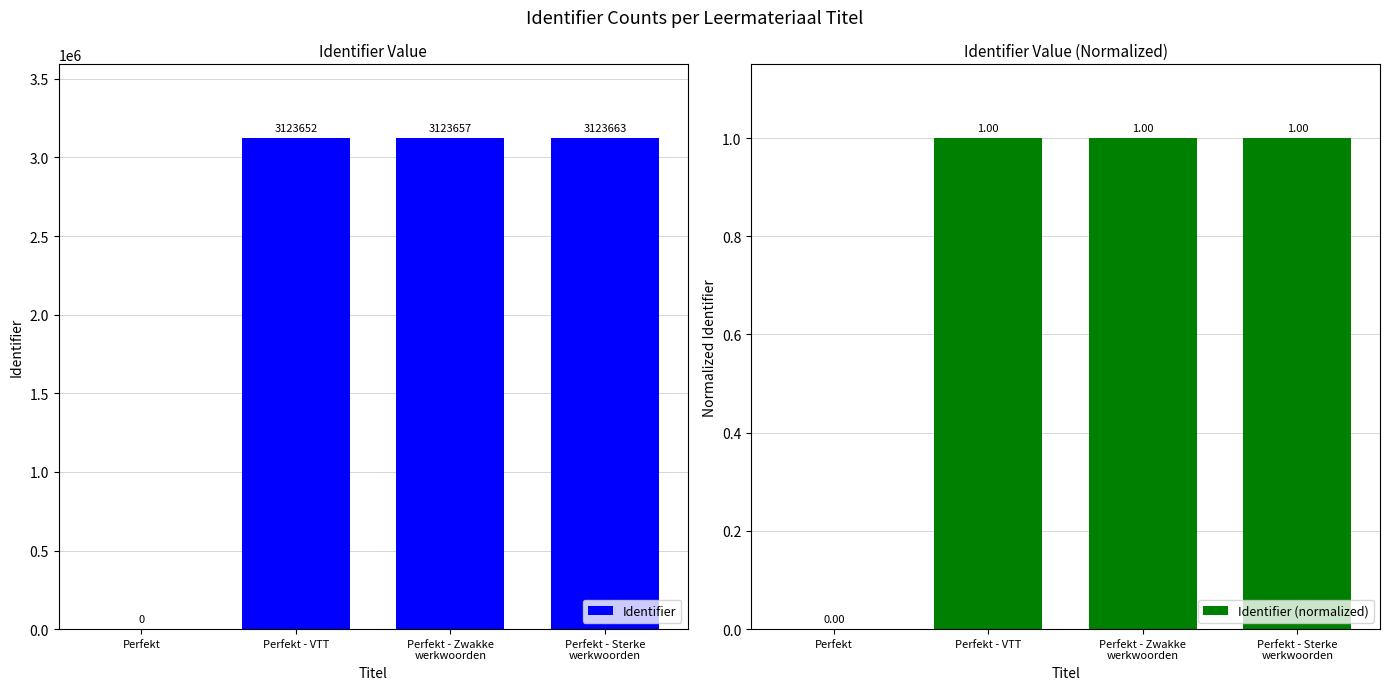

How many values in the Identifier series are below 3123657?

2